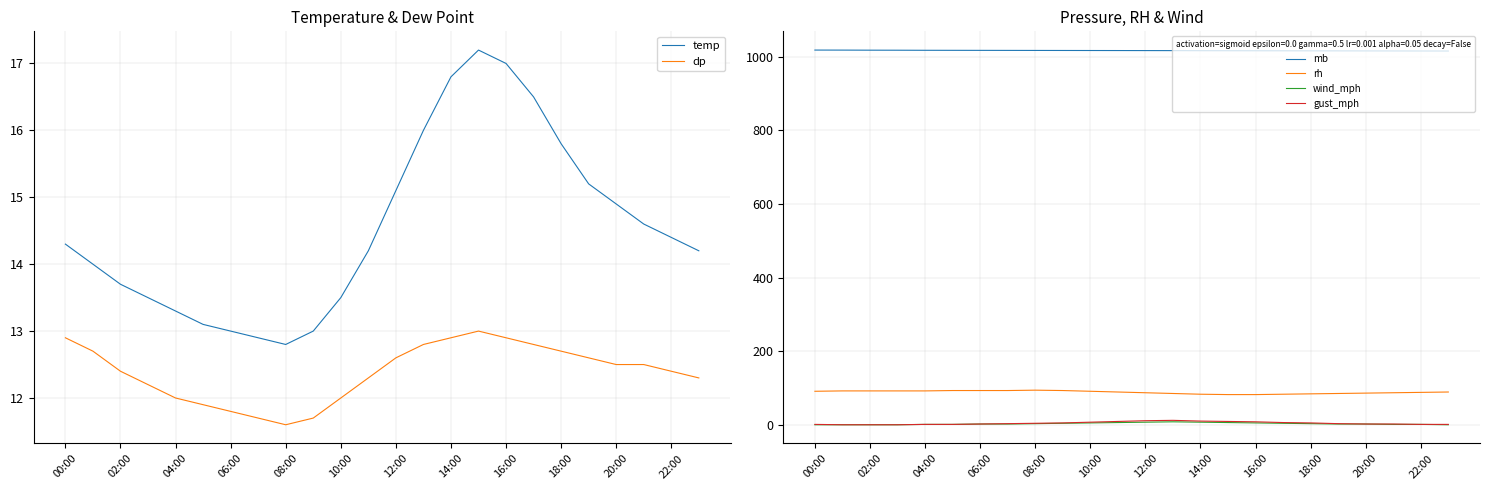

Rank the series by their maximum value, from lowest to highest.

wind_mph, gust_mph, dp, temp, rh, mb